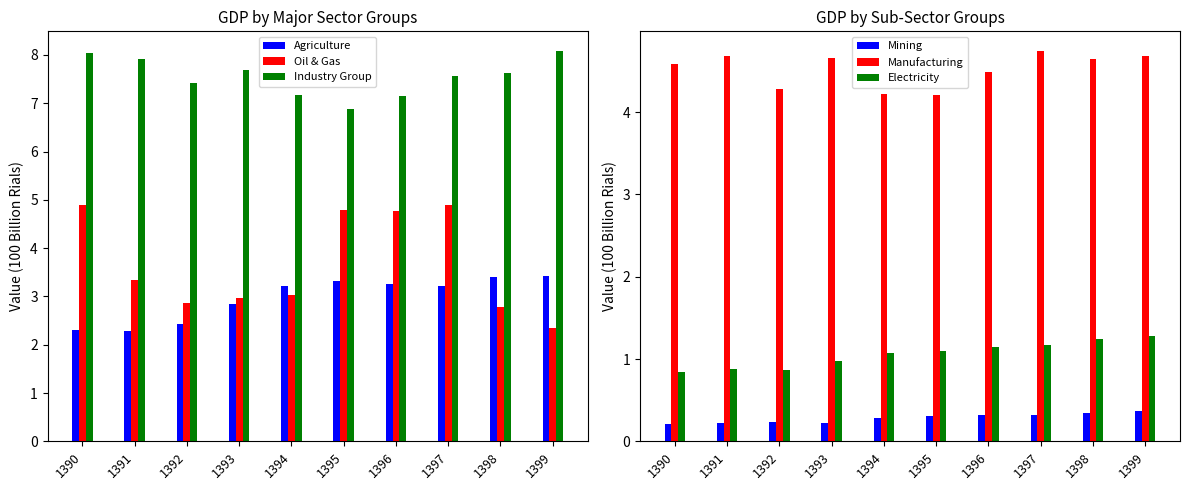

Read the Agriculture value at 1397.

3.2